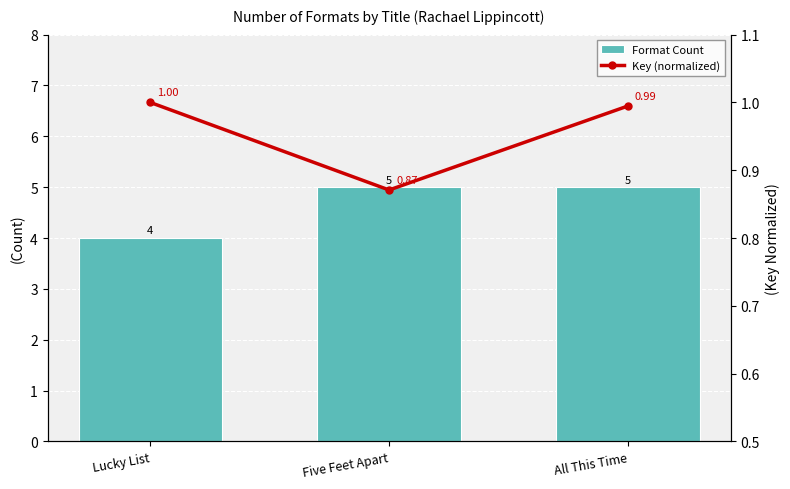

What is the average value of the Format Count series?

4.7